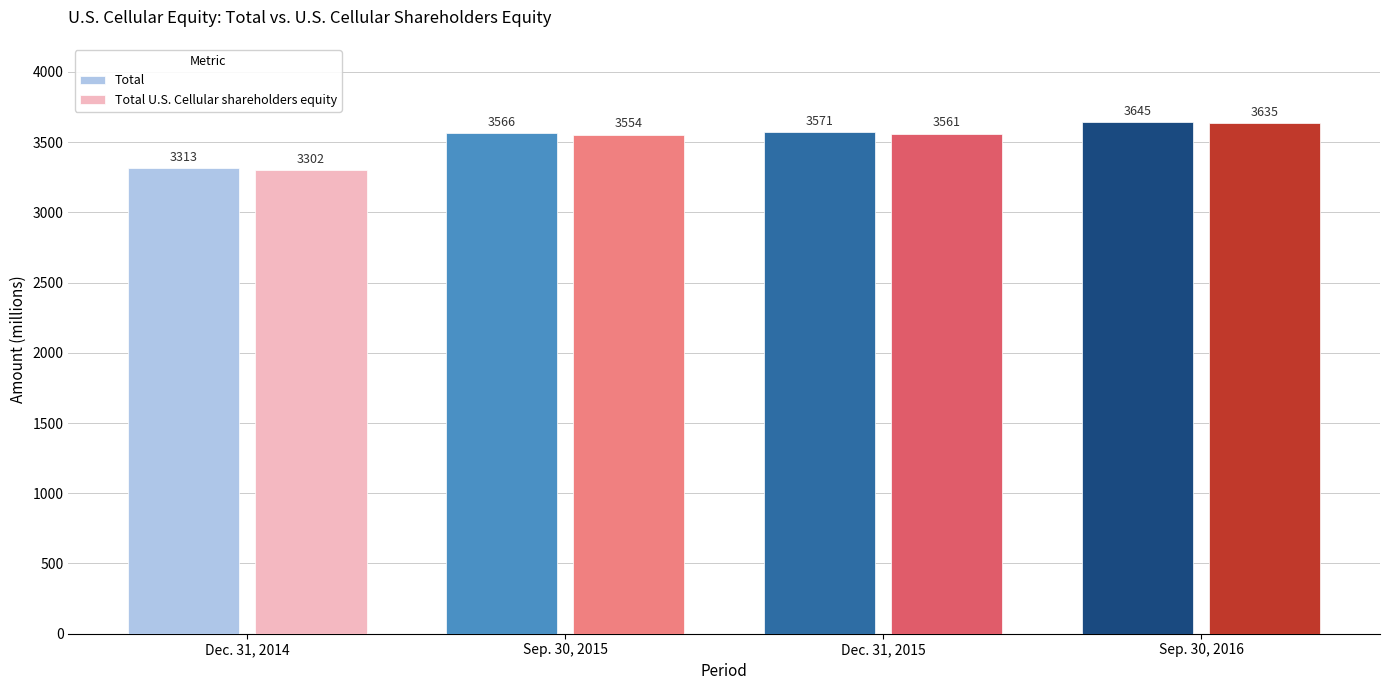

Which category has the highest value in the Total series?

Sep. 30, 2016